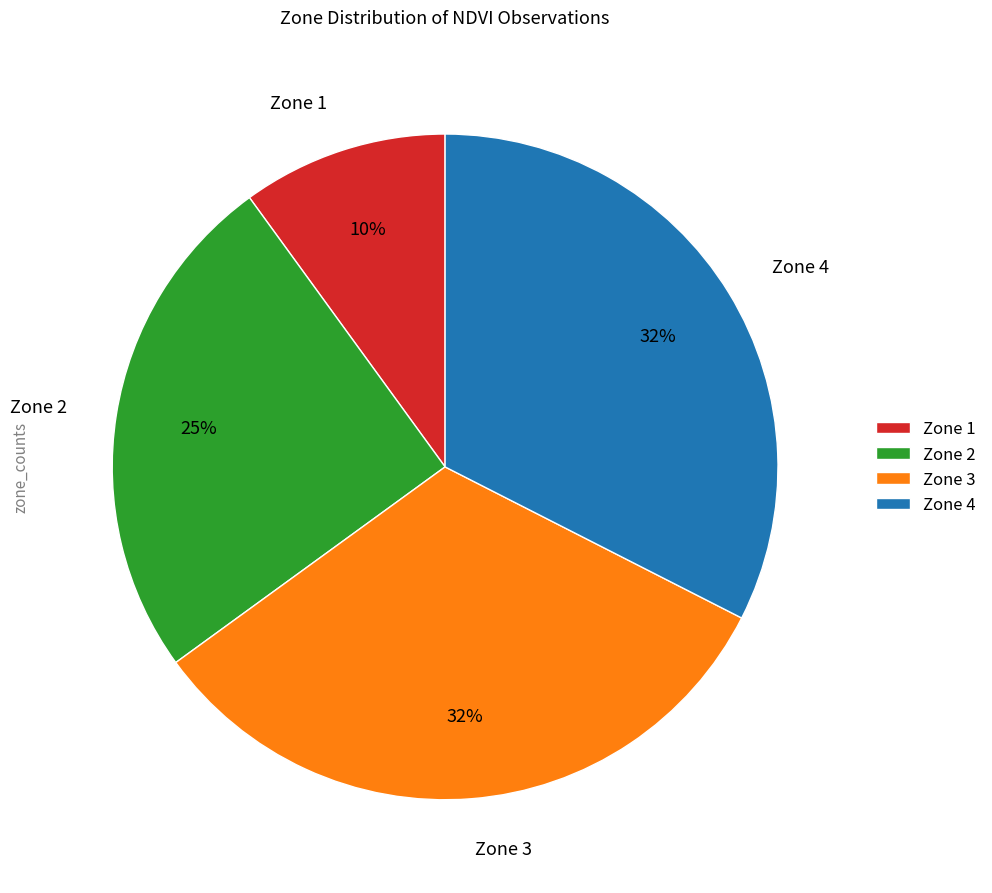

Count the number of slices in the pie.

4